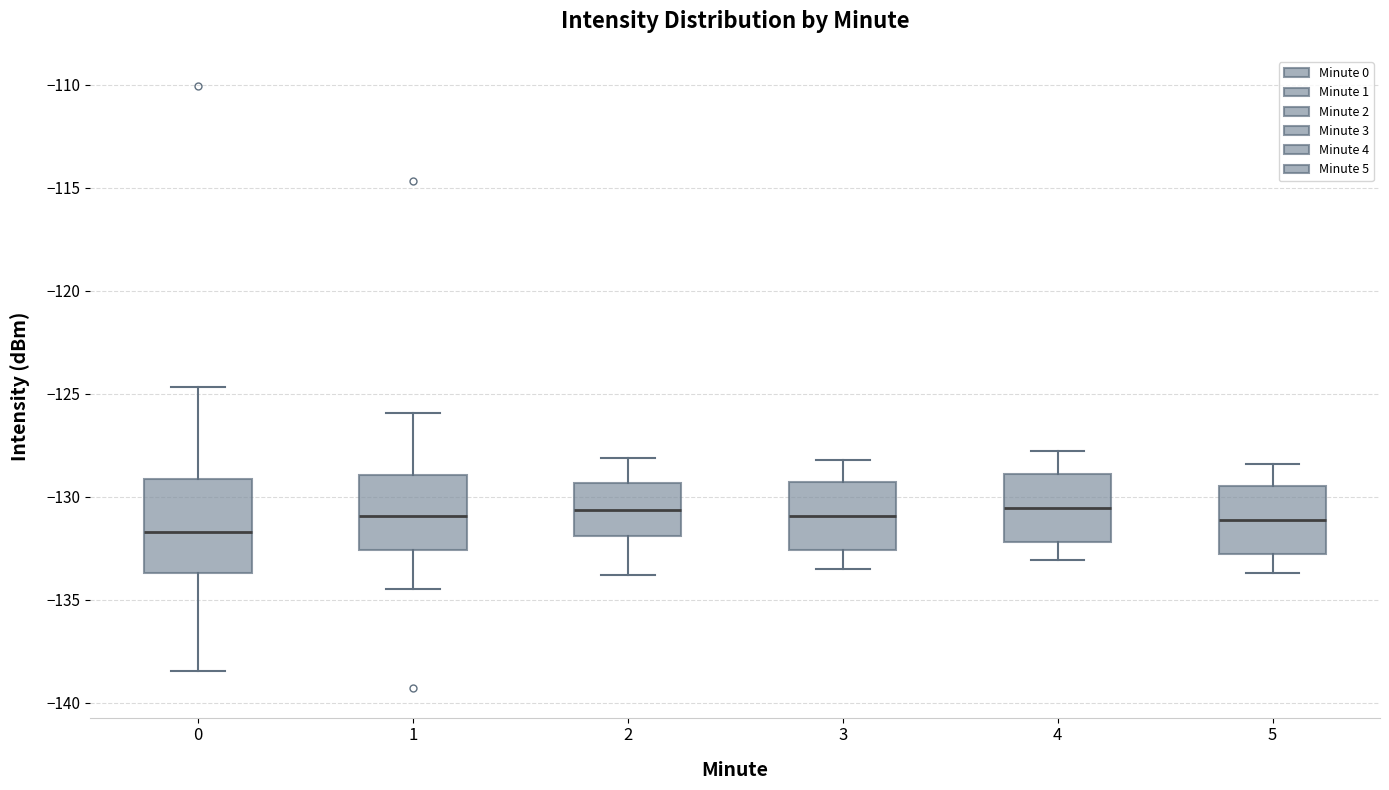

Where is the upper edge of the box at x = 2 on the y-axis? The values are not printed on the chart, so give them approximately, as read against the axis.

-129.5